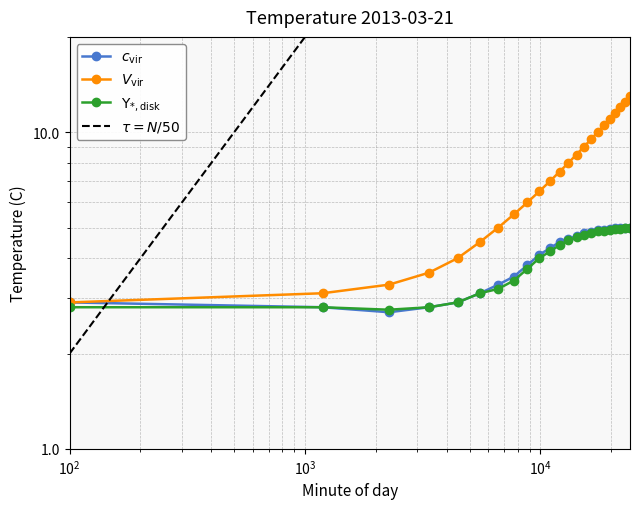

True or false: V_vir and Upsilon_disk cross at least once.

False